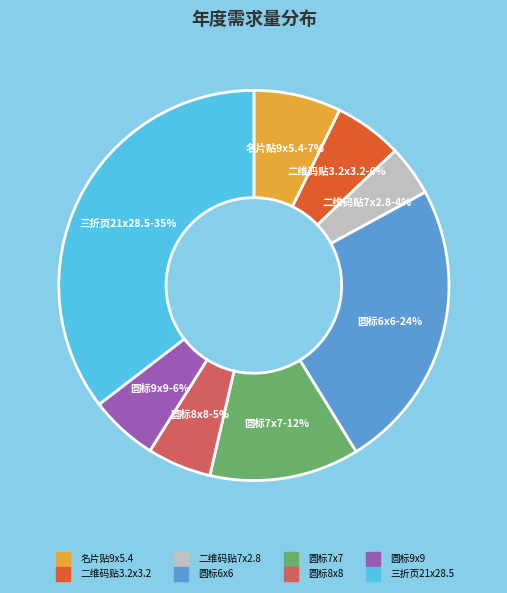

To the nearest percent, what is the difference between the 二维码贴7x2.8 and 圆标8x8 slice percentages?

1%